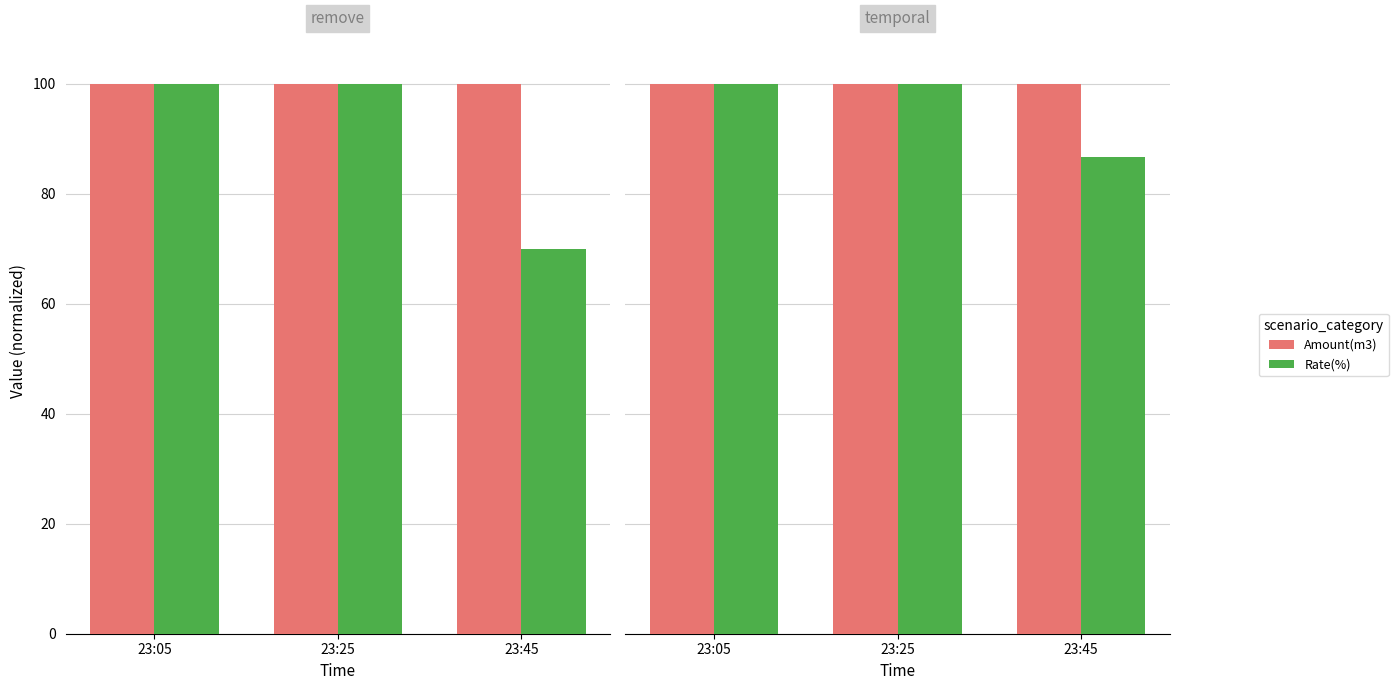

Rank the series by their maximum value, from lowest to highest.

Amount(m3), Rate(%)